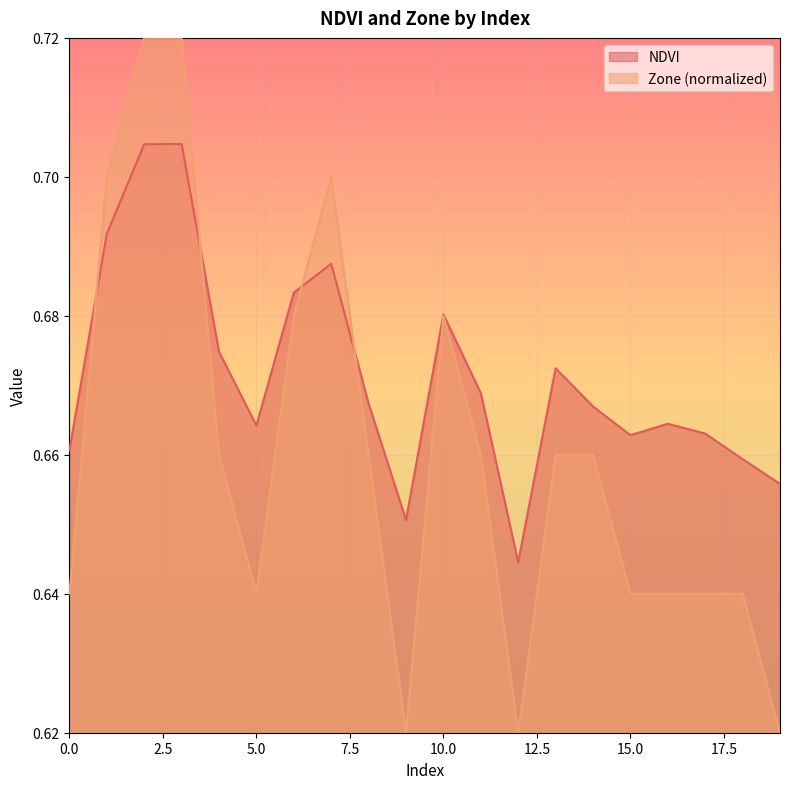

The value of Zone at 2 is 0.7. True or false?

True